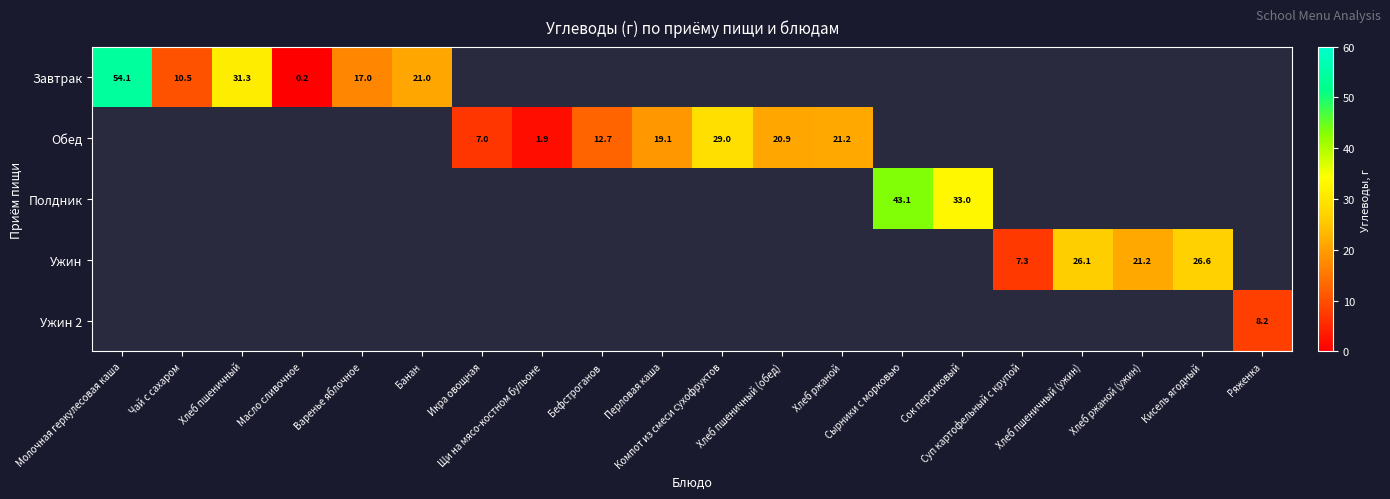

Rank the series at Хлеб пшеничный from highest to lowest value.

Завтрак, Обед, Полдник, Ужин, Ужин 2